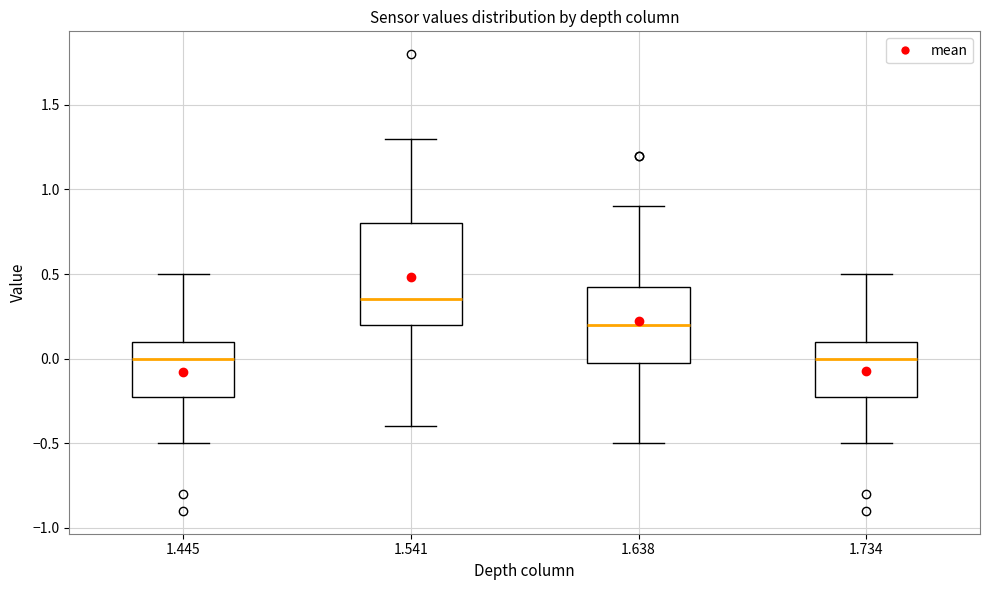

Which box is the tallest, from its lower edge to its upper edge?

1.541